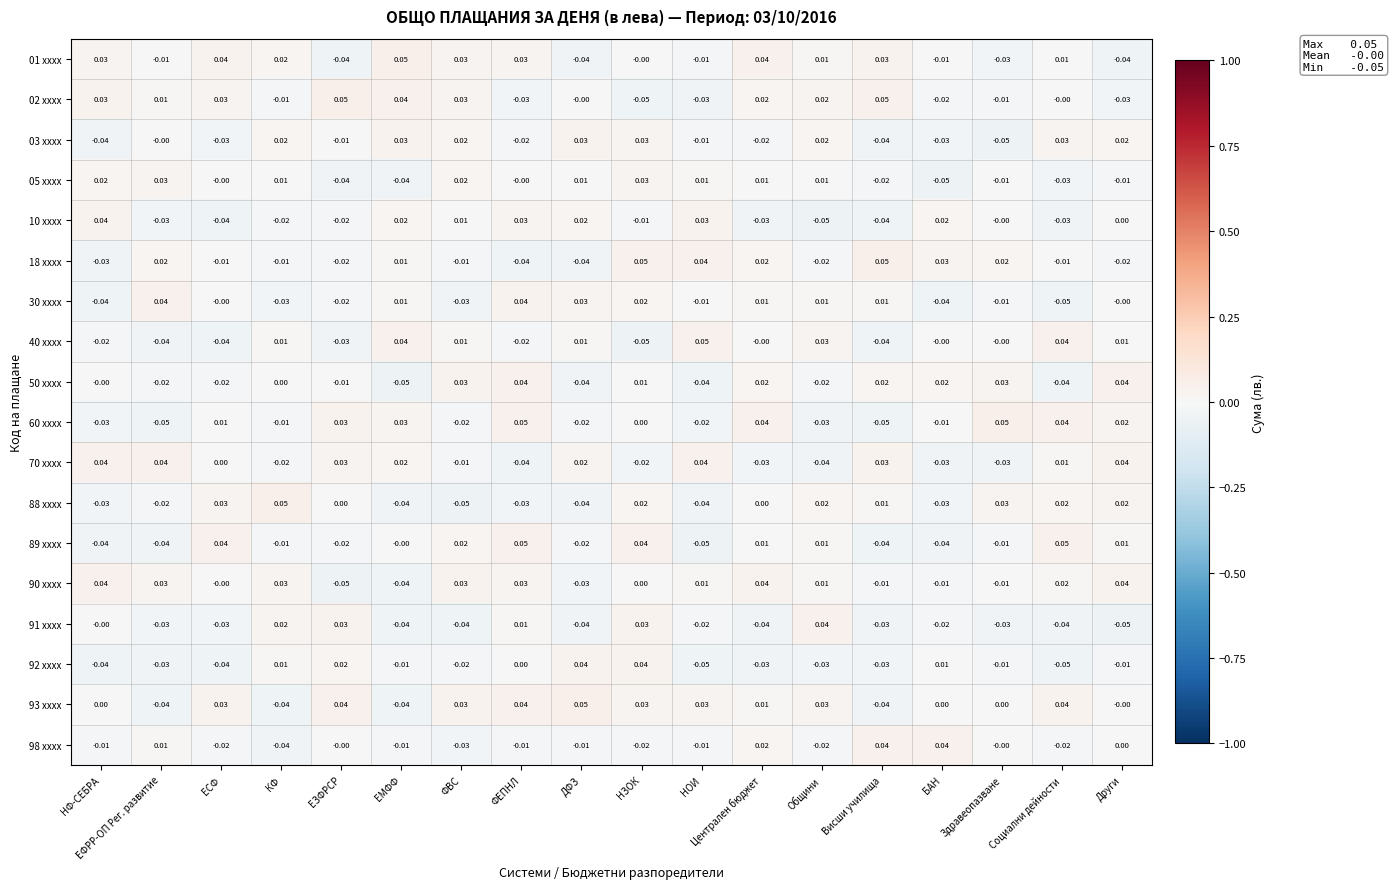

At how many categories does at least one series exceed 0?

18